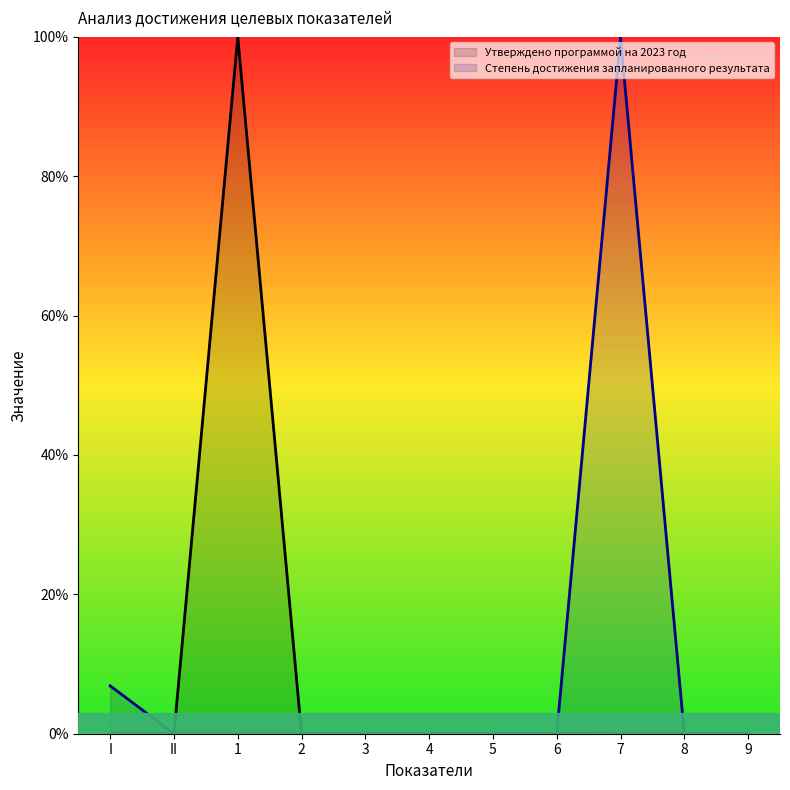

Where is Степень достижения запланированного результата nearest to the value 50?

I